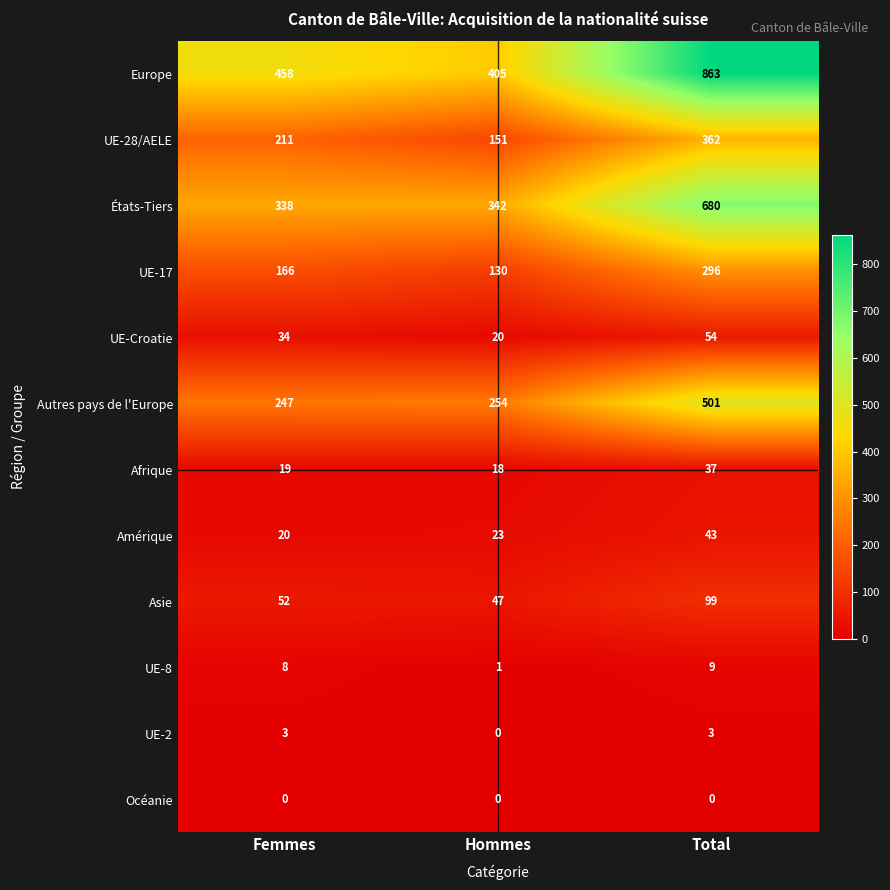

Which category has the highest value across all series?

Total